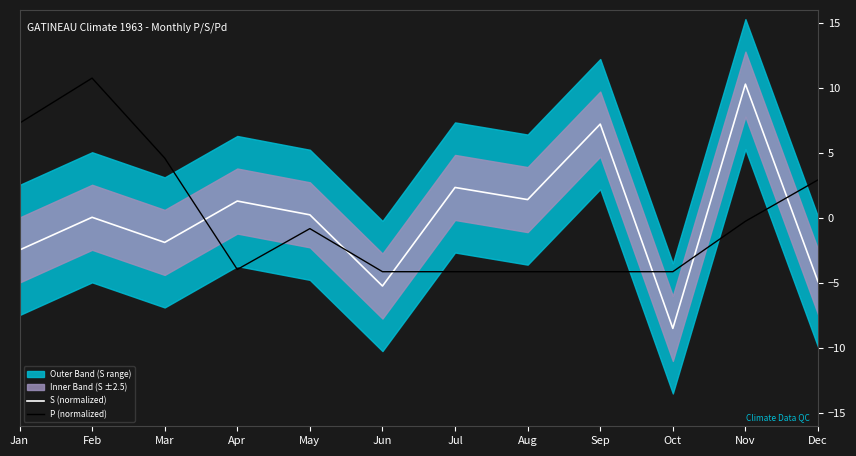

Reading left to right, extract all data points from this chart.

S (normalized): -2.5	0.1	-1.9	1.3	0.3	-5.2	2.4	1.4	7.2	-8.5	10.3	-4.9
P (normalized): 7.3	10.8	4.6	-3.9	-0.8	-4.1	-4.1	-4.1	-4.1	-4.1	-0.2	2.9